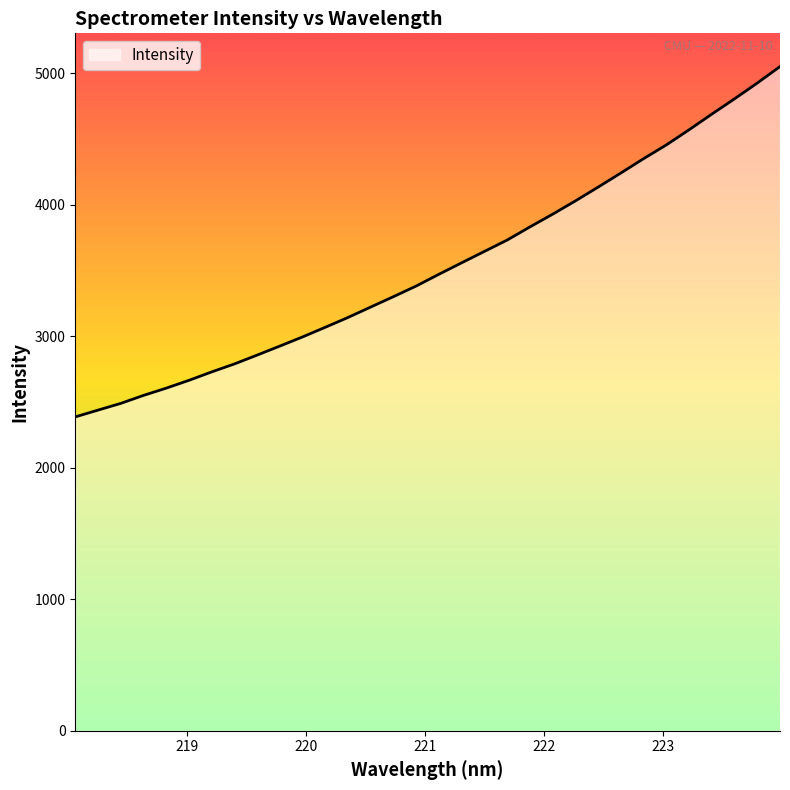

What is the difference between the maximum and minimum values?

2663.2